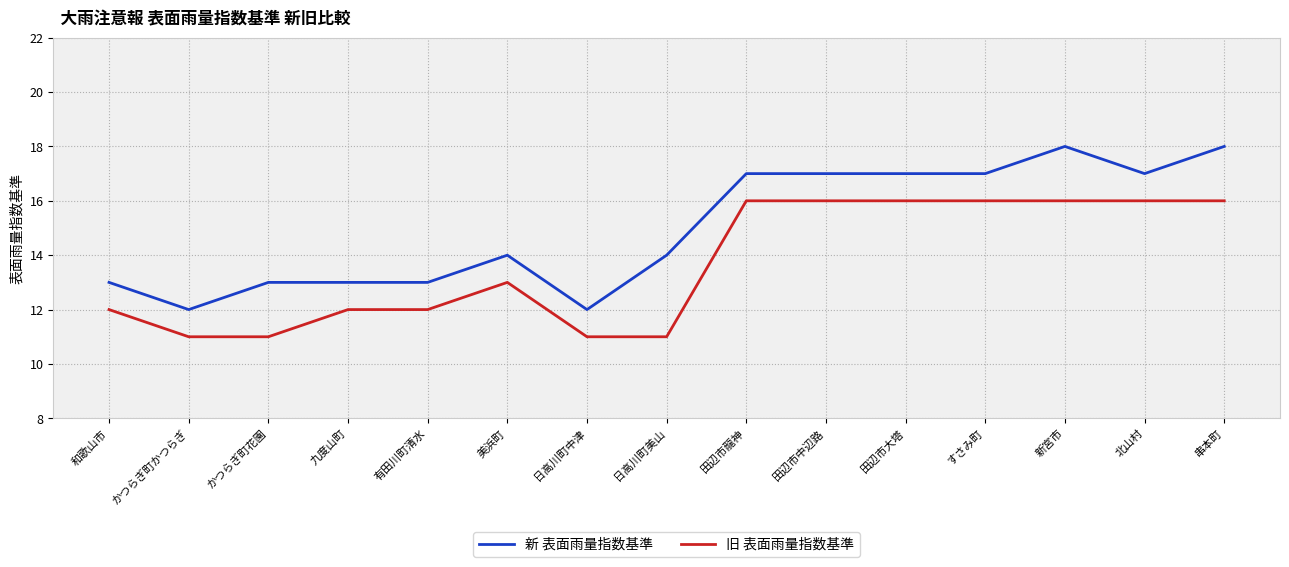

At 田辺市龍神, list the series in order from smallest to largest.

旧 表面雨量指数基準, 新 表面雨量指数基準